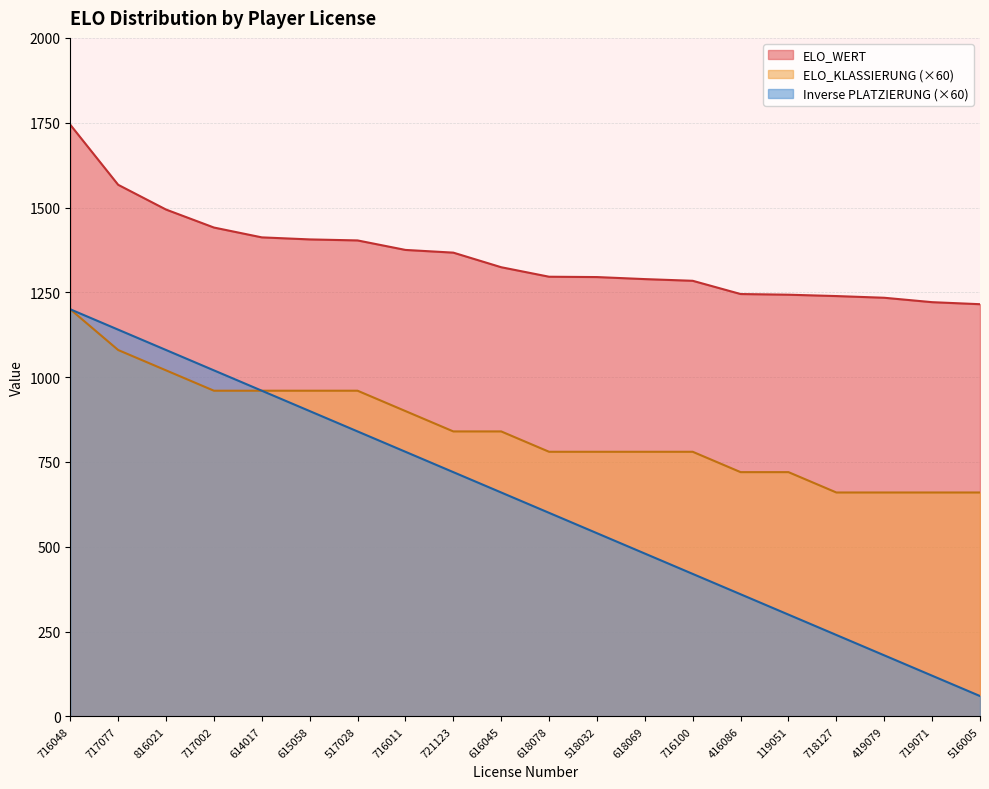

Which series has the largest total across all categories?

ELO_WERT